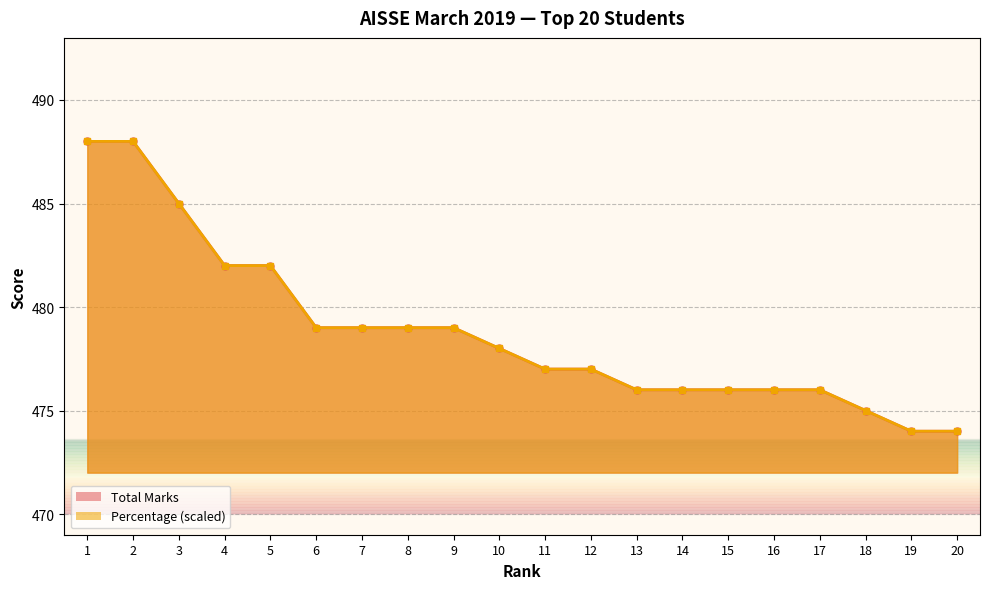

What is the approximate value of Total Marks at 10?

478